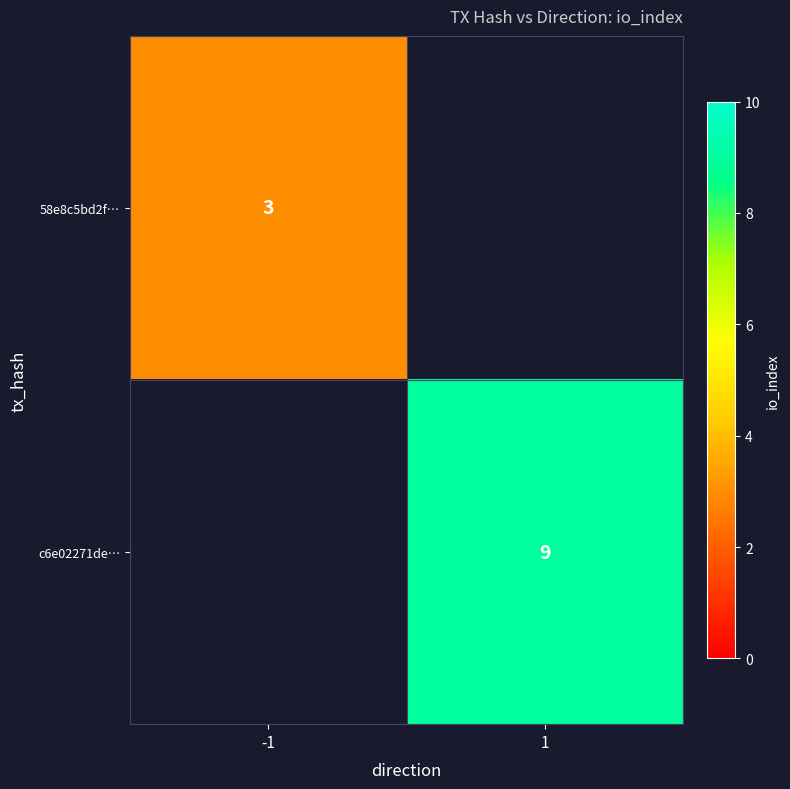

The value of 58e8c5bd2f… at -1 is 5.3. True or false?

False